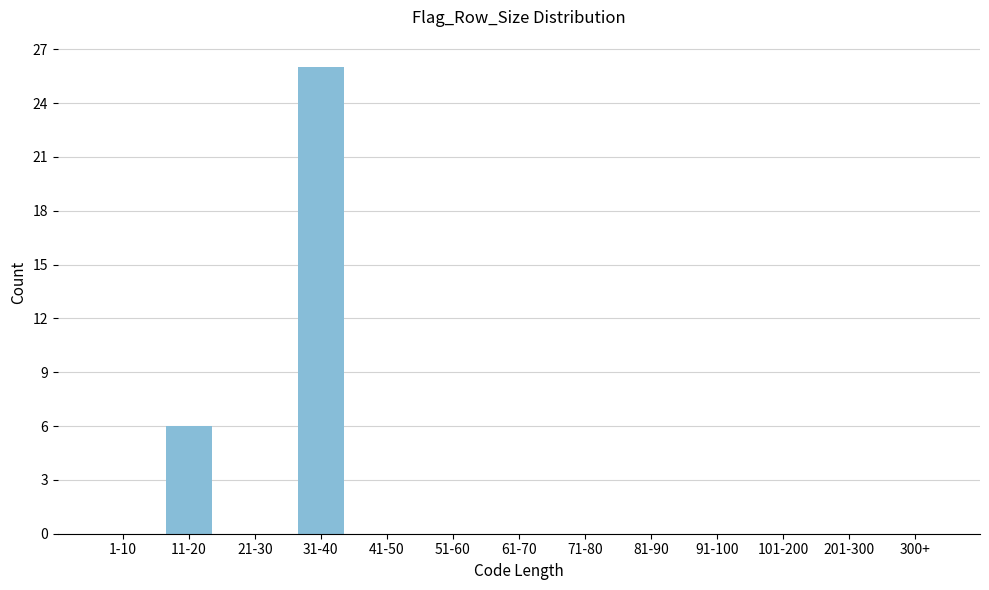

Reading left to right, extract all data points from this chart.

1-10=0	11-20=6	21-30=0	31-40=26	41-50=0	51-60=0	61-70=0	71-80=0	81-90=0	91-100=0	101-200=0	201-300=0	300+=0